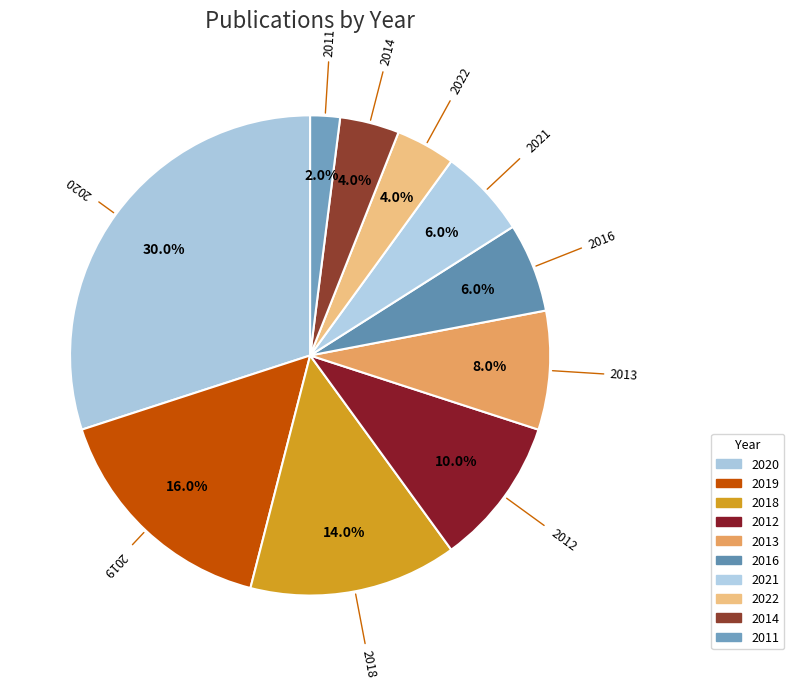

Which has a higher value, 2013 or 2022?

2013